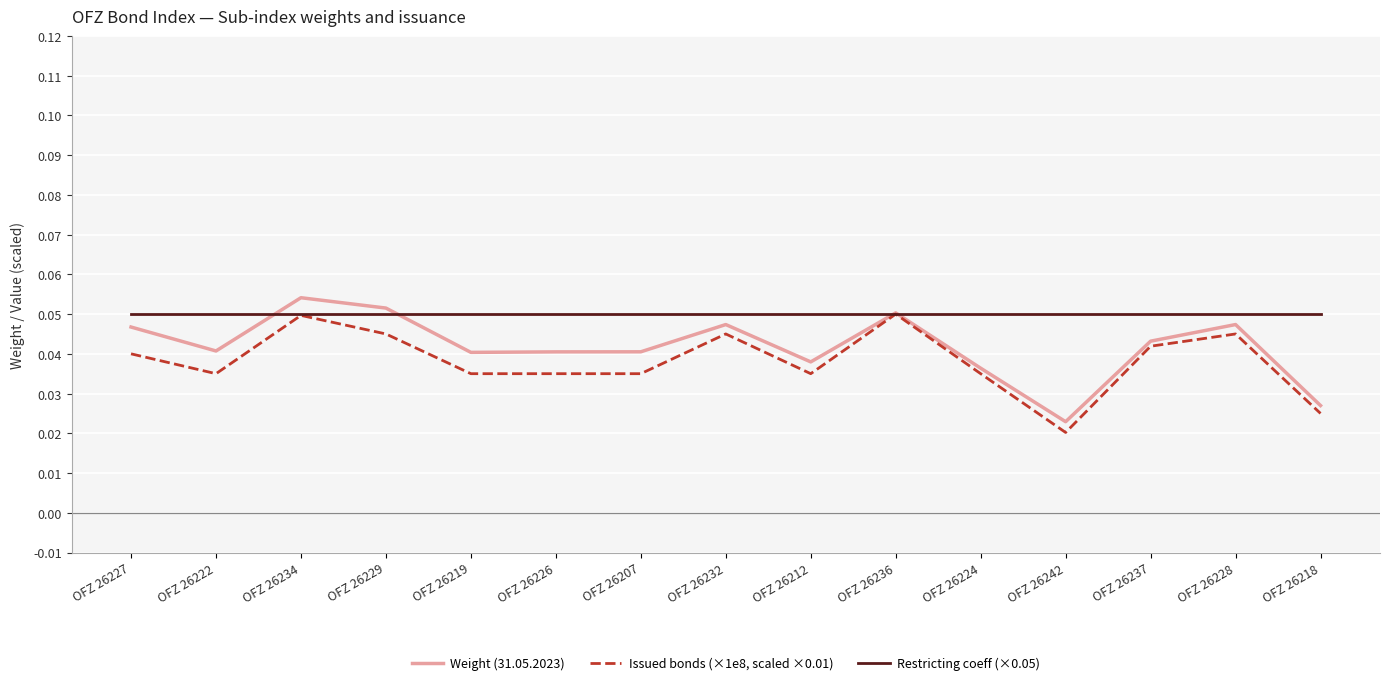

What position from the right is OFZ 26218?

1